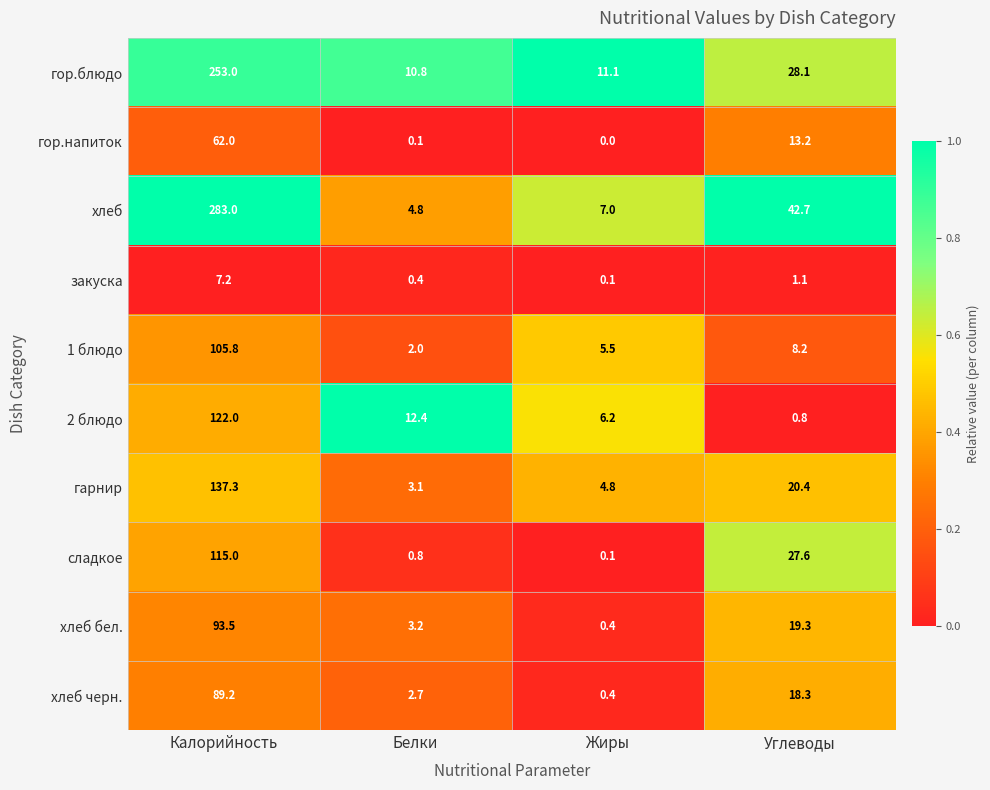

Which category has the highest value across all series?

Калорийность